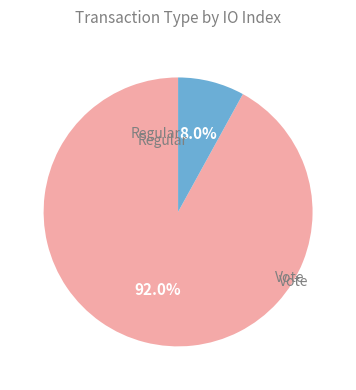

Is there a majority slice in this chart?

Yes